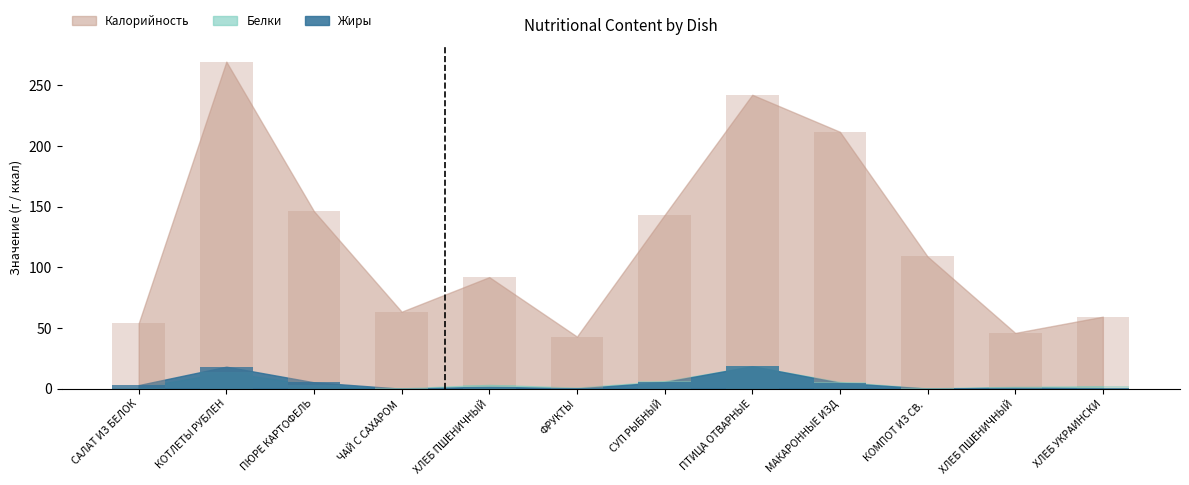

What is the spread (max minus min) of values at ХЛЕБ ПШЕНИЧНЫЙ?

90.3